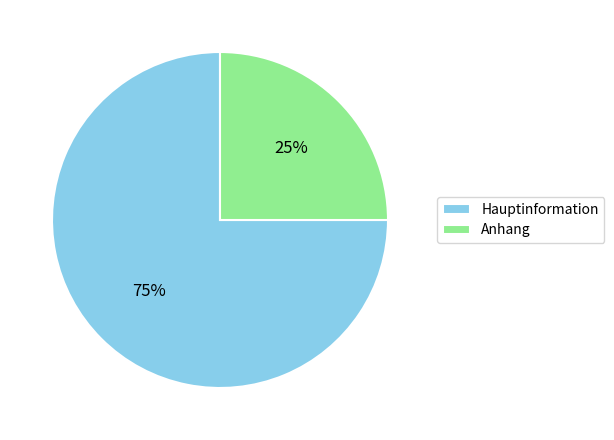

True or false: Anhang accounts for 25% of the total.

True